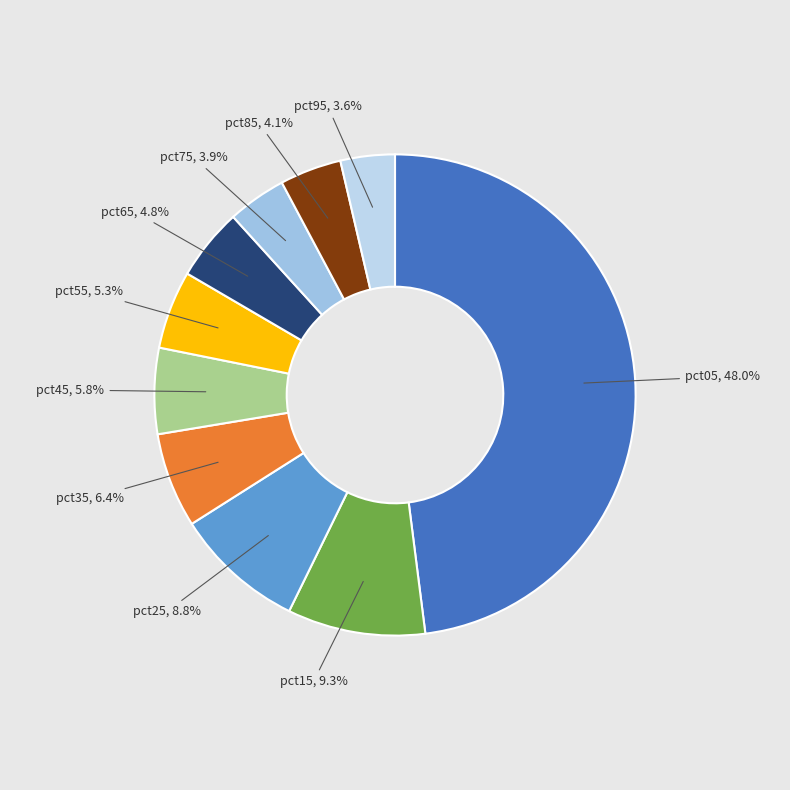

Which category has the smallest portion of the pie?

pct95